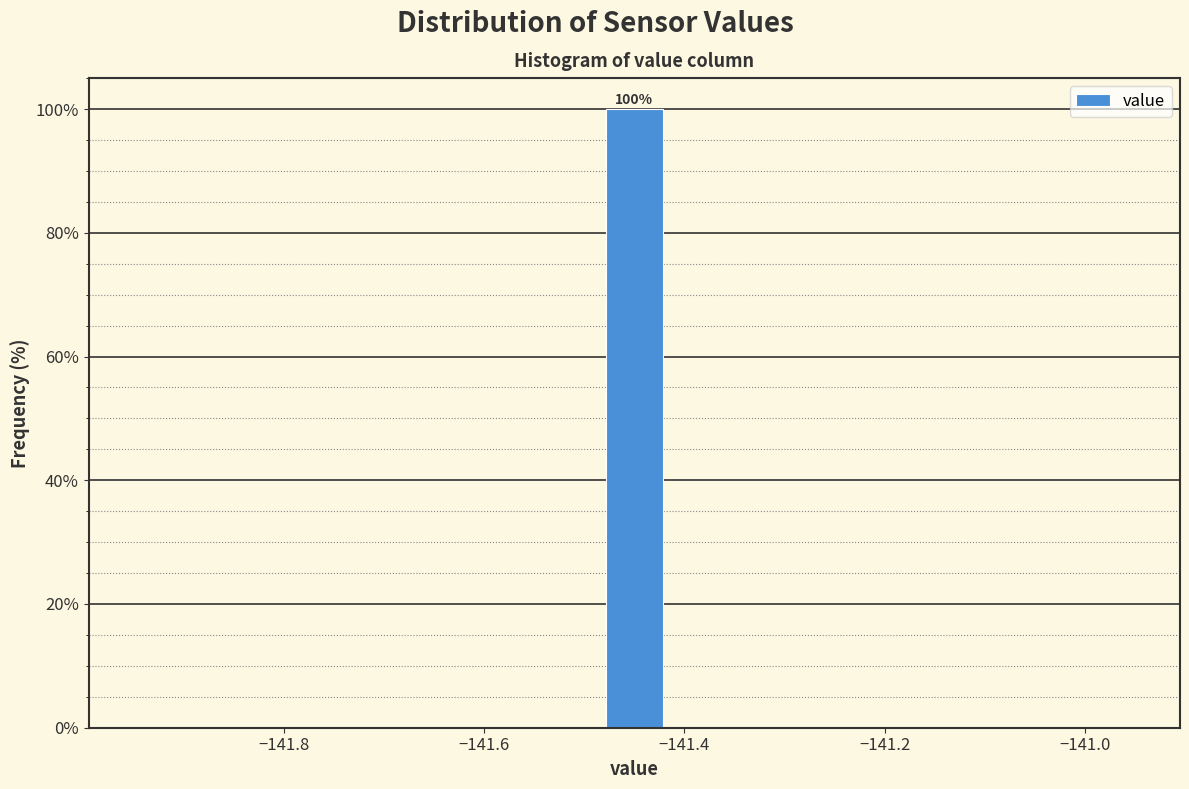

Around what value on the x-axis is the tallest bar? Give the approximate position of its centre, as read against the axis.

-141.44